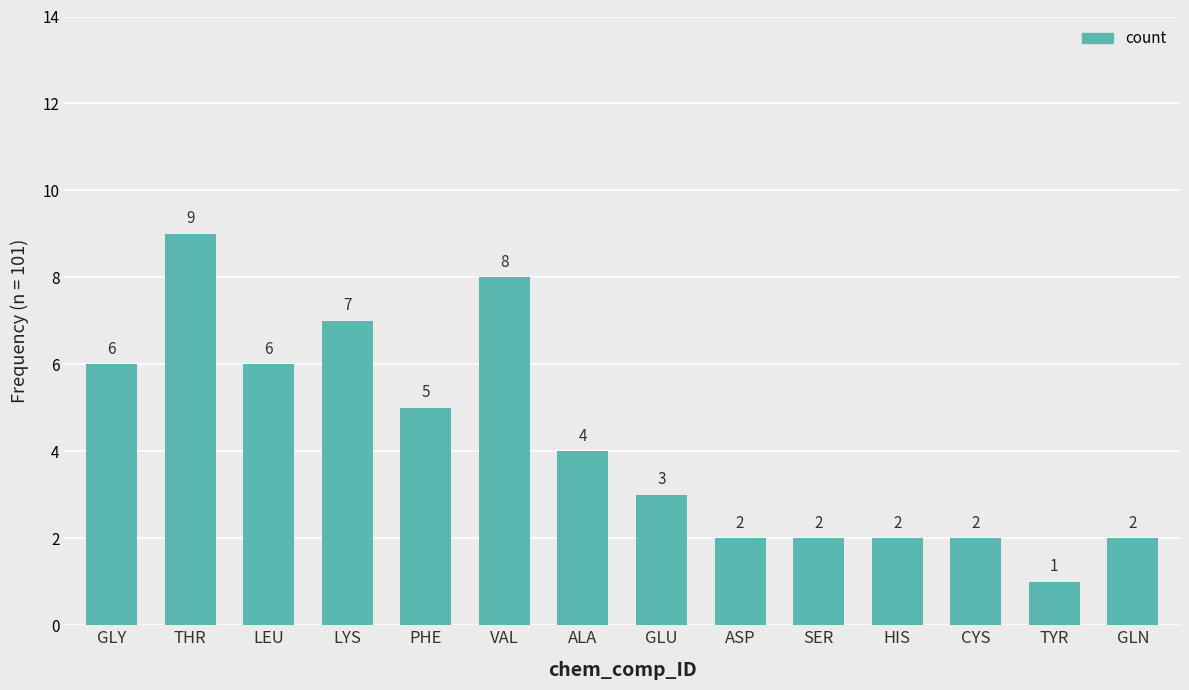

Is it true that the value at GLN is 2?

True